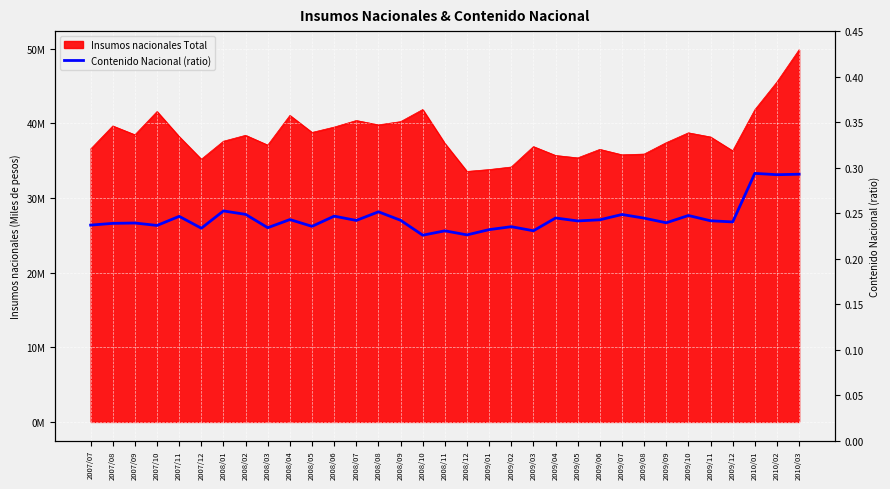

Does the chart display data point markers on the line(s)?

No